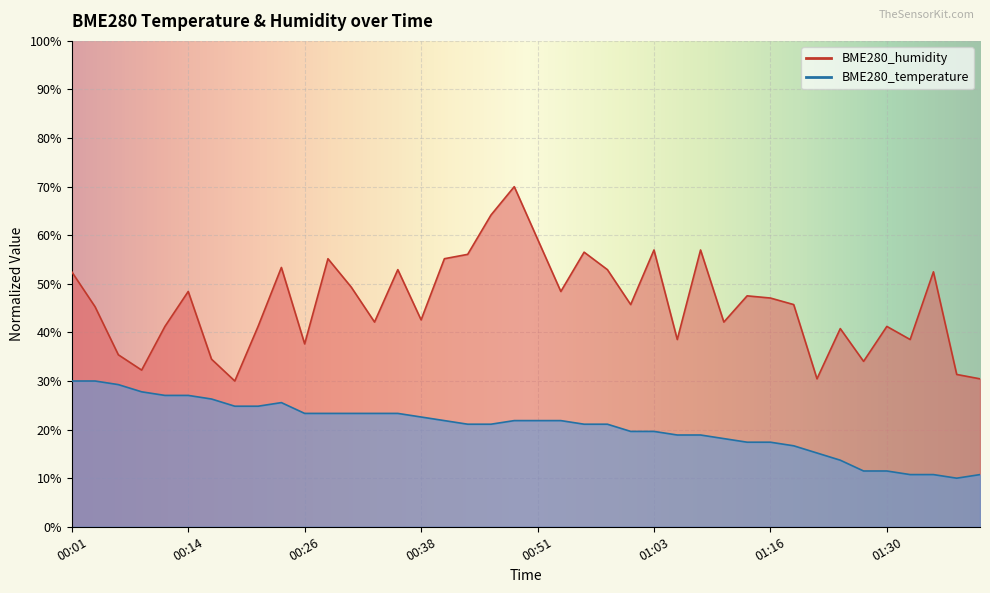

Reading right to left, transcribe all the data shown in this chart.

BME280_temperature: 01:40=10.7	01:38=10.0	01:35=10.7	01:32=10.7	01:30=11.5	01:27=11.5	01:25=13.7	01:22=15.2	01:19=16.7	01:16=17.4	01:13=17.4	01:11=18.1	01:08=18.9	01:06=18.9	01:03=19.6	01:01=19.6	00:58=21.1	00:56=21.1	00:53=21.9	00:51=21.9	00:48=21.9	00:46=21.1	00:43=21.1	00:40=21.9	00:38=22.6	00:36=23.3	00:33=23.3	00:31=23.3	00:28=23.3	00:26=23.3	00:23=25.6	00:21=24.8	00:18=24.8	00:16=26.3	00:14=27.0	00:11=27.0	00:09=27.8	00:06=29.3	00:03=30.0	00:01=30.0
BME280_humidity: 01:40=30.4	01:38=31.3	01:35=52.5	01:32=38.5	01:30=41.2	01:27=34.0	01:25=40.8	01:22=30.4	01:19=45.7	01:16=47.1	01:13=47.5	01:11=42.1	01:08=57.0	01:06=38.5	01:03=57.0	01:01=45.7	00:58=52.9	00:56=56.5	00:53=48.4	00:51=59.2	00:48=70.0	00:46=64.2	00:43=56.1	00:40=55.2	00:38=42.6	00:36=52.9	00:33=42.1	00:31=49.3	00:28=55.2	00:26=37.6	00:23=53.4	00:21=41.2	00:18=30.0	00:16=34.5	00:14=48.4	00:11=41.2	00:09=32.2	00:06=35.4	00:03=45.3	00:01=52.5